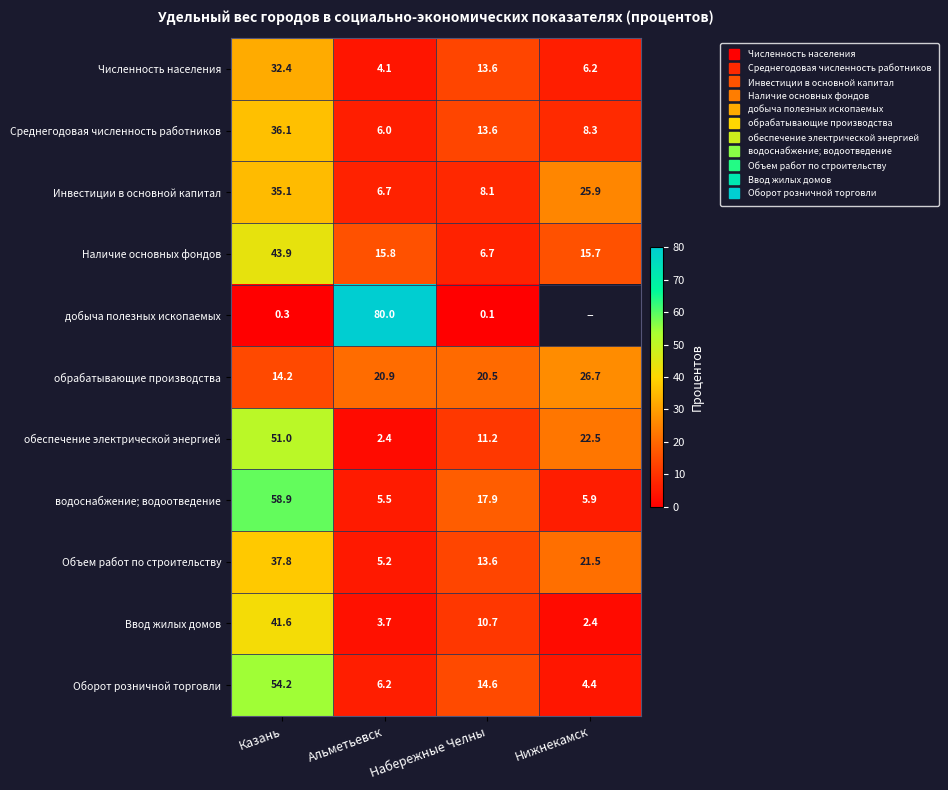

Which has a higher value, Казань or Альметьевск?

Казань